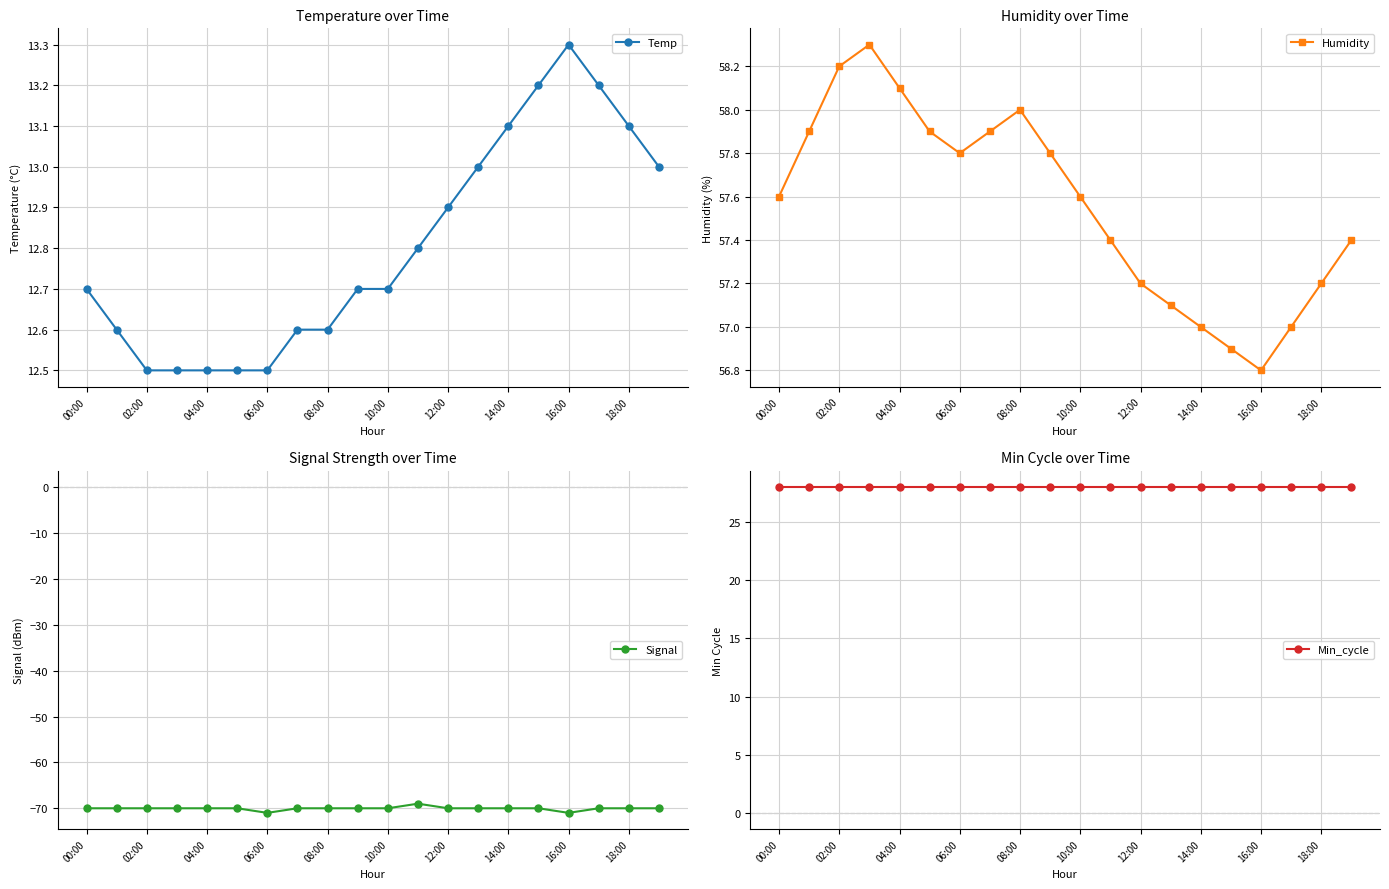

The value of Temp at 17 is 13.2. True or false?

True